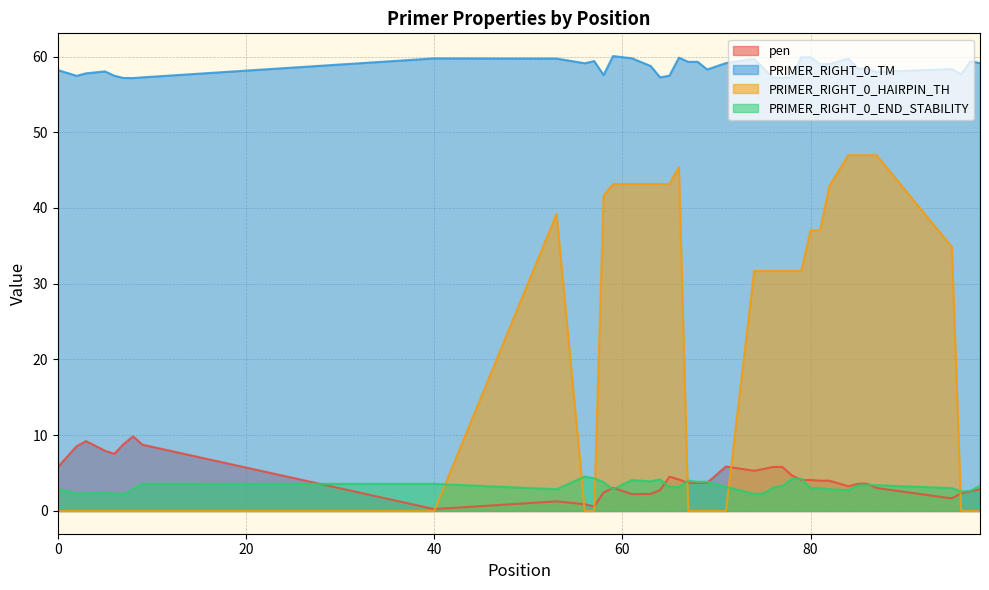

The PRIMER_RIGHT_0_HAIRPIN_TH series shows 0.0 at 0. True or false?

True